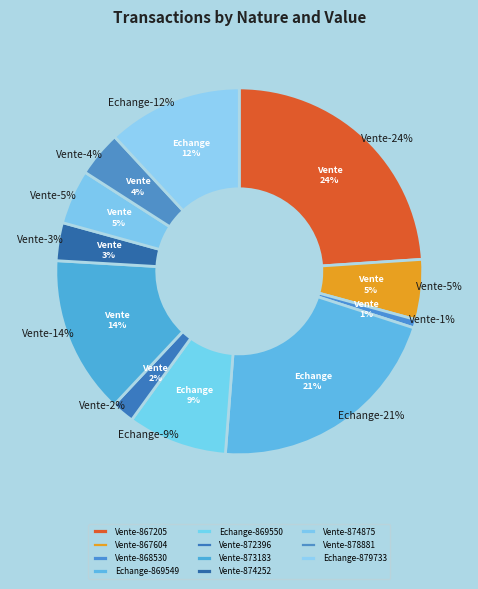

Which has a higher value, Vente-867604 or Vente-874875?

Vente-867604